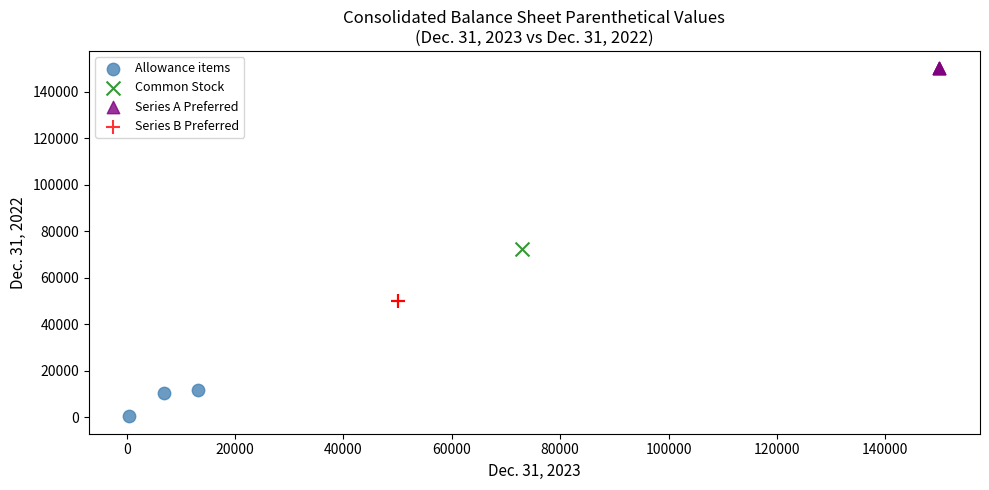

What are all the series names shown in the legend?

Allowance items, Common Stock, Series A Preferred, Series B Preferred